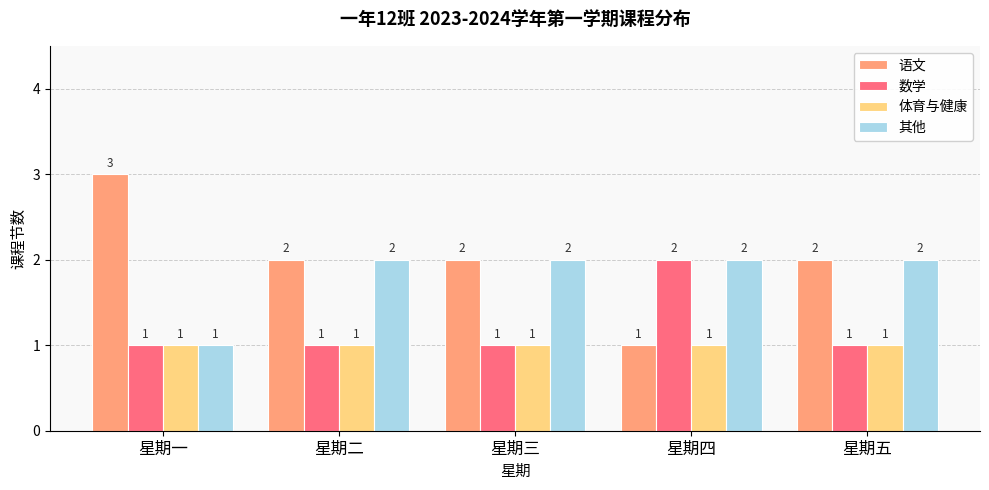

Is it true that 其他 equals 2 at 星期三?

True